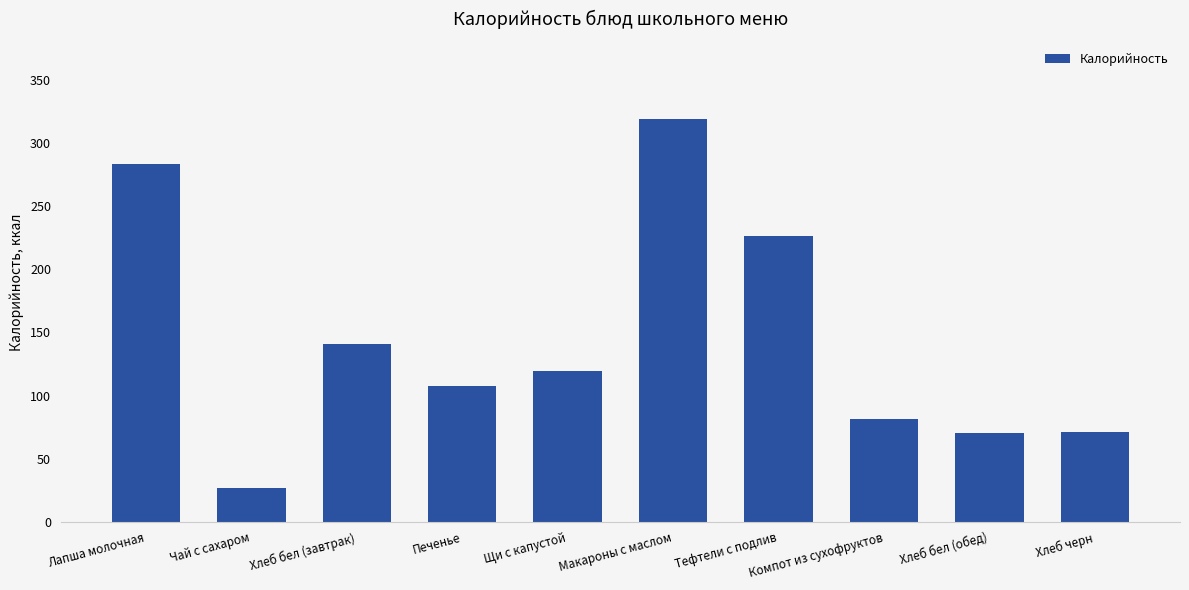

Is it true that the value at Тефтели с подлив is 308.5?

False